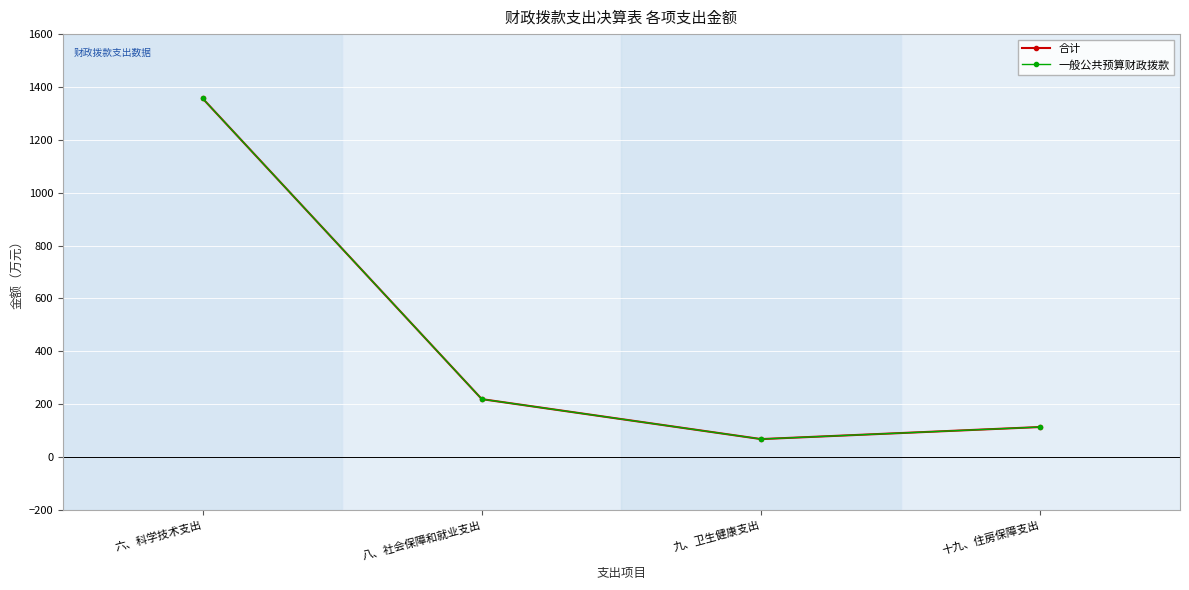

What position from the left is 九、卫生健康支出?

3